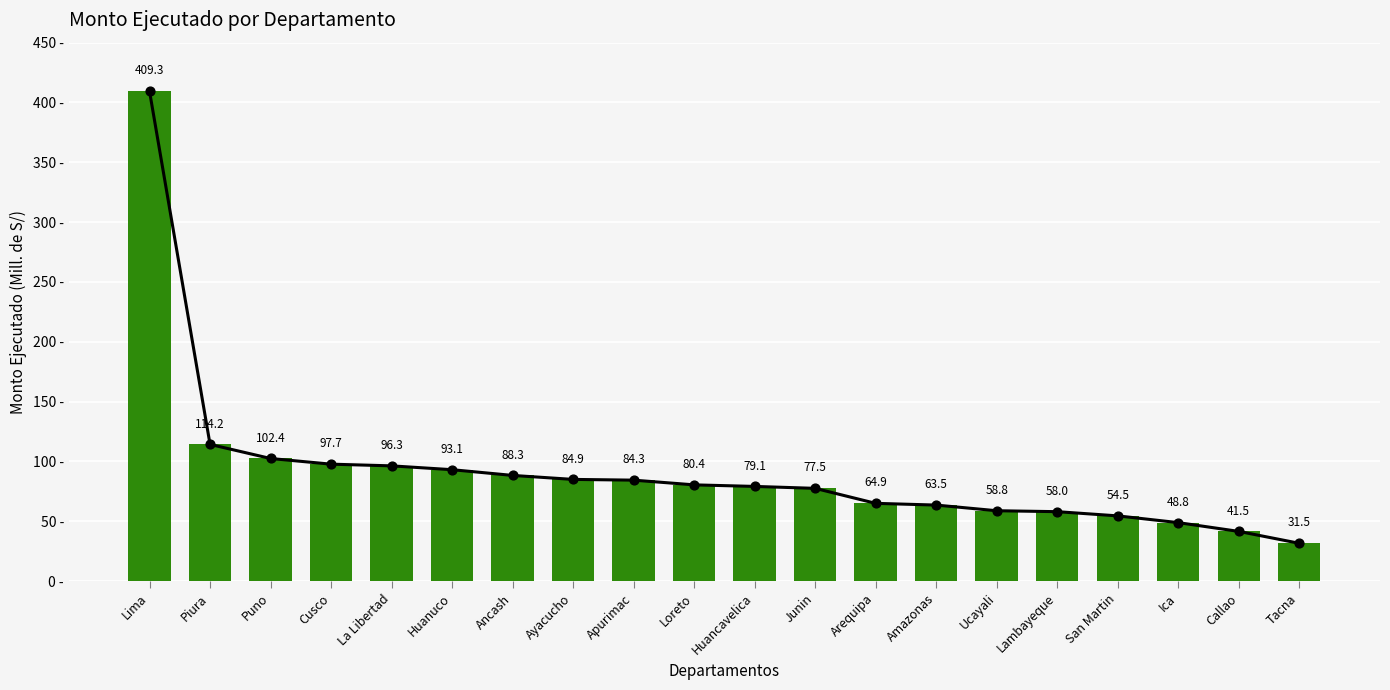

Which has a higher value, Tacna or Lima?

Lima